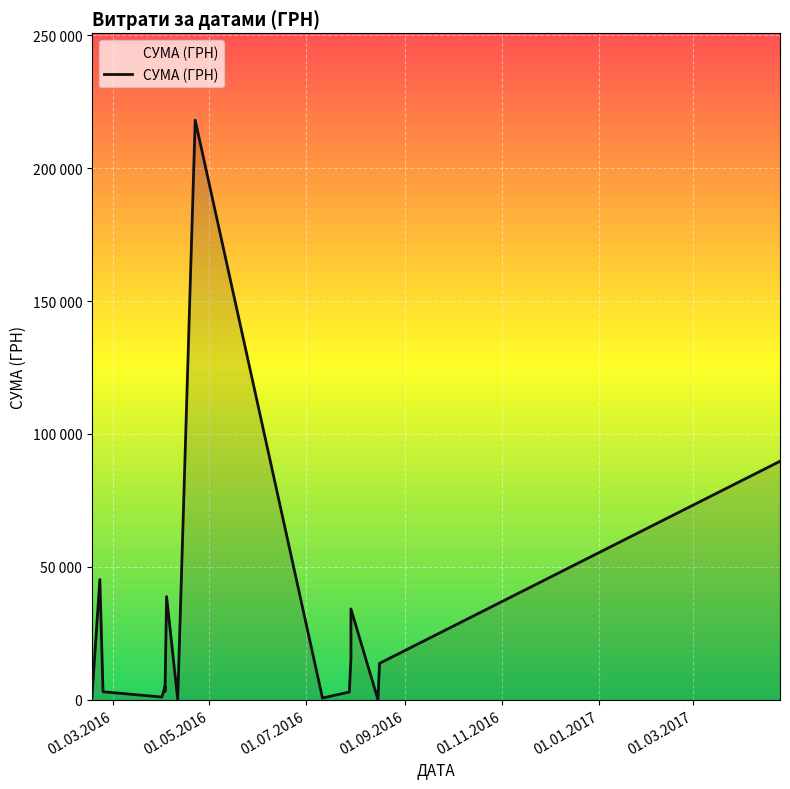

True or false: there are more than 1 points higher than both neighbors.

True